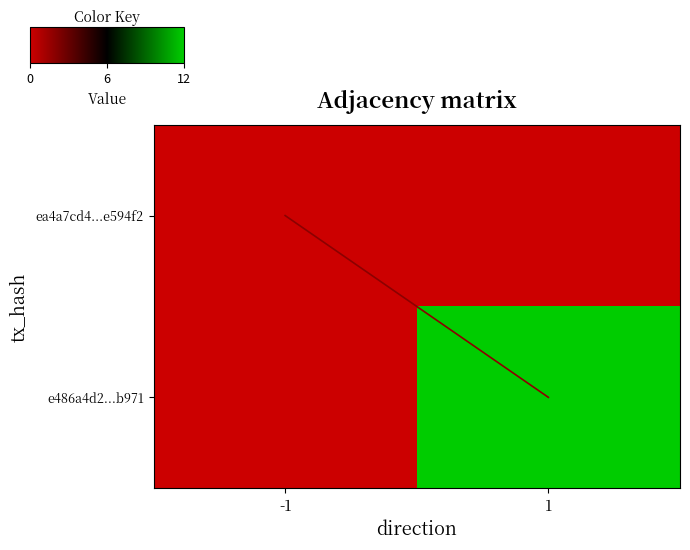

Rank the series at 1 from highest to lowest value.

e486a4d2...b971, ea4a7cd4...e594f2